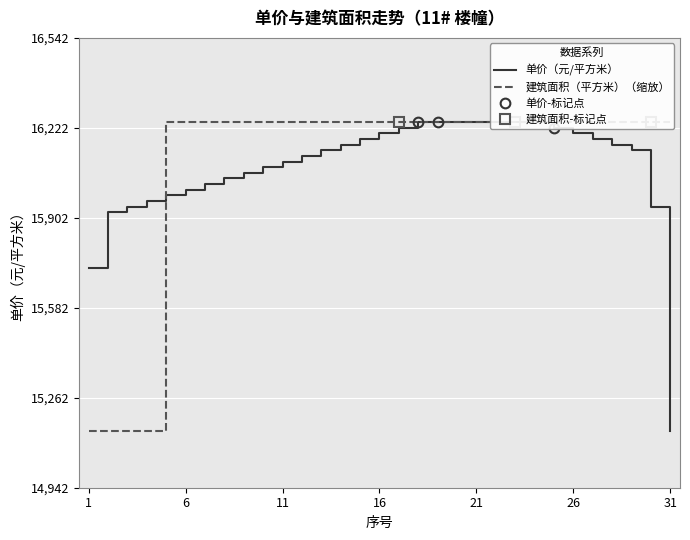

Which category has the lowest value in the 建筑面积（平方米） series?

1